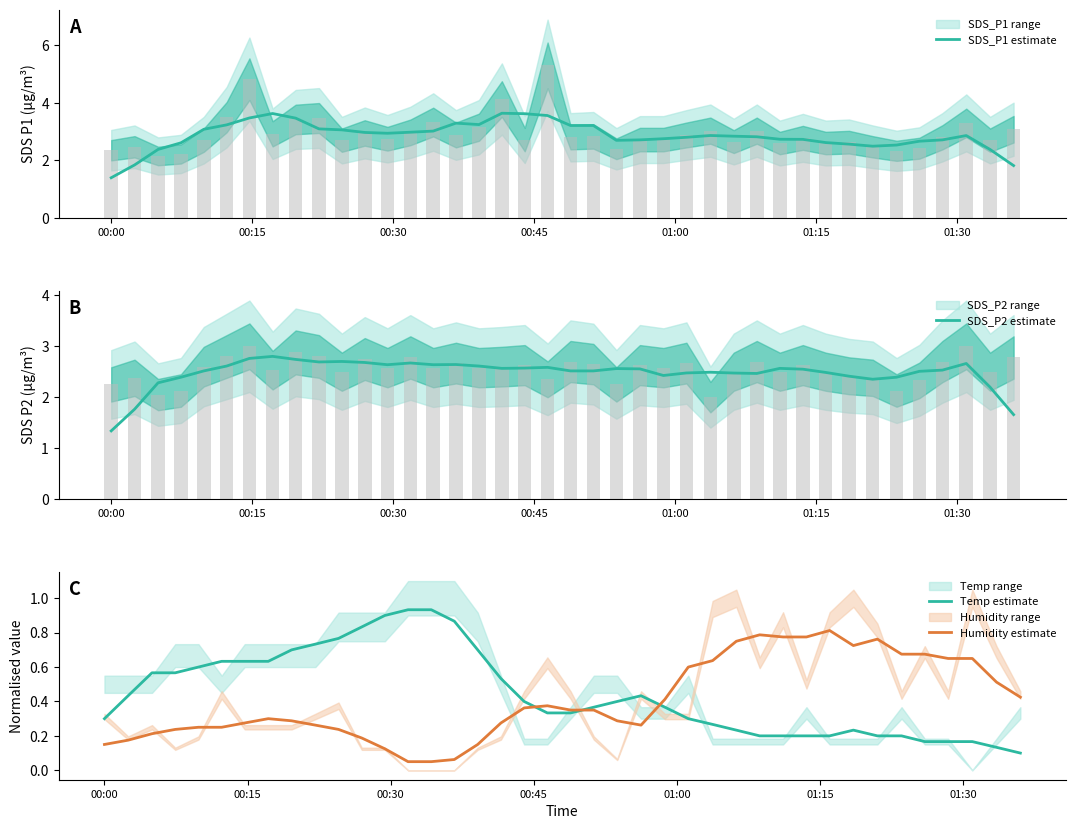

Reading left to right, what are all the values shown in this chart?

SDS_P1 estimate: 1.4	1.8	2.4	2.6	3.1	3.2	3.5	3.6	3.5	3.1	3.1	3.0	2.9	3.0	3.0	3.3	3.2	3.6	3.6	3.6	3.2	3.2	2.7	2.7	2.8	2.8	2.9	2.8	2.8	2.7	2.7	2.6	2.6	2.5	2.5	2.7	2.7	2.9	2.4	1.8
SDS_P2 estimate: 1.3	1.8	2.3	2.4	2.5	2.6	2.8	2.8	2.7	2.7	2.7	2.7	2.6	2.7	2.6	2.6	2.6	2.6	2.6	2.6	2.5	2.5	2.6	2.6	2.4	2.5	2.5	2.5	2.5	2.6	2.5	2.5	2.4	2.4	2.4	2.5	2.5	2.7	2.2	1.7
Temp estimate: 0.3	0.4	0.6	0.6	0.6	0.6	0.6	0.6	0.7	0.7	0.8	0.8	0.9	0.9	0.9	0.9	0.7	0.5	0.4	0.3	0.3	0.4	0.4	0.4	0.4	0.3	0.3	0.2	0.2	0.2	0.2	0.2	0.2	0.2	0.2	0.2	0.2	0.2	0.1	0.1
Humidity estimate: 0.1	0.2	0.2	0.2	0.2	0.2	0.3	0.3	0.3	0.3	0.2	0.2	0.1	0.0	0.0	0.1	0.1	0.3	0.4	0.4	0.3	0.3	0.3	0.3	0.4	0.6	0.6	0.7	0.8	0.8	0.8	0.8	0.7	0.8	0.7	0.7	0.6	0.6	0.5	0.4